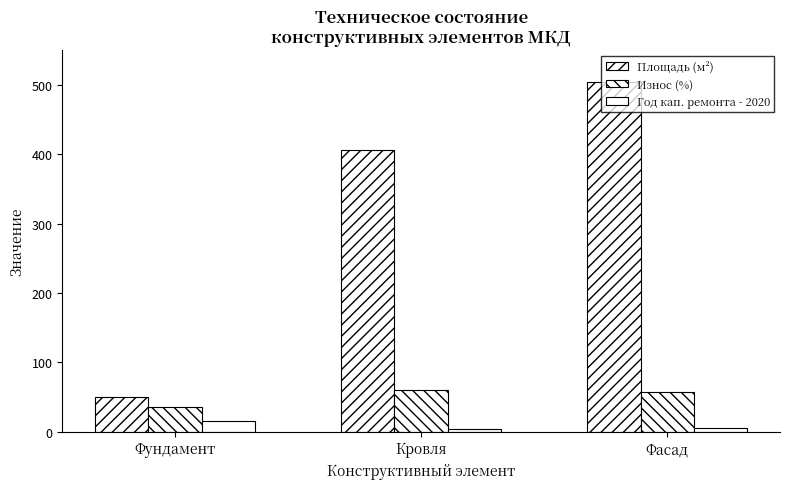

How many groups of bars are there?

3